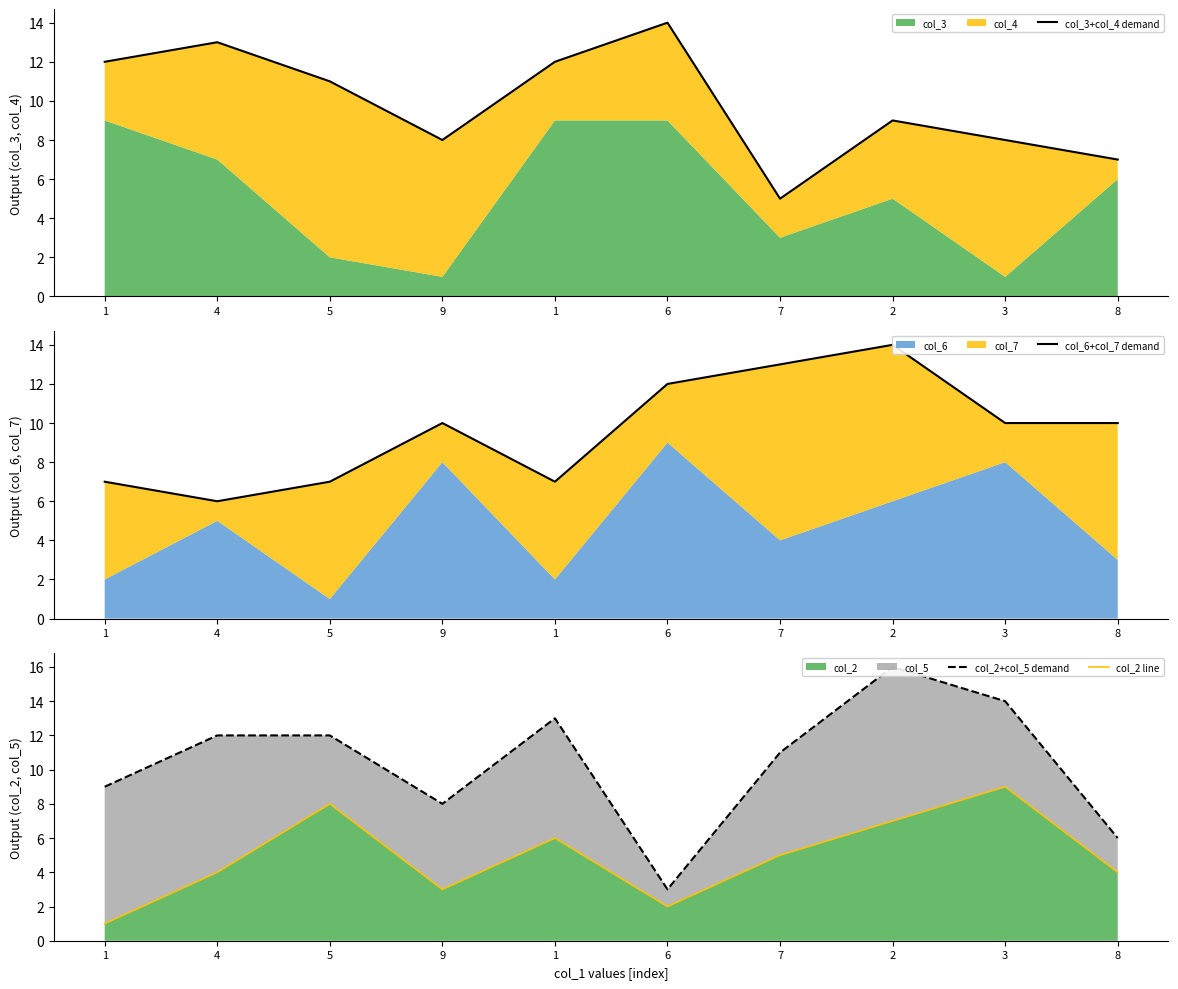

Rank the categories by col_2 line value from lowest to highest.

1, 6, 9, 4, 8, 7, 1, 2, 5, 3